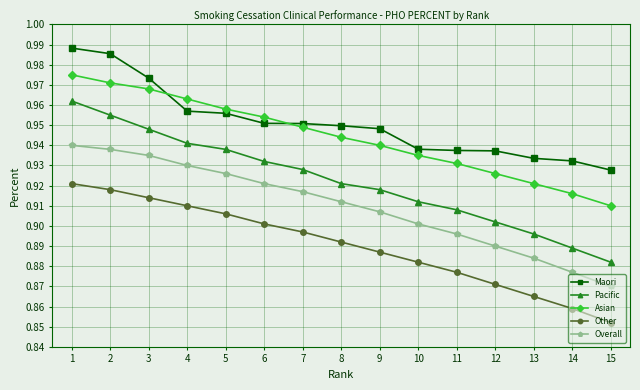

Between 8 and 15, which series saw the biggest shift?

Overall